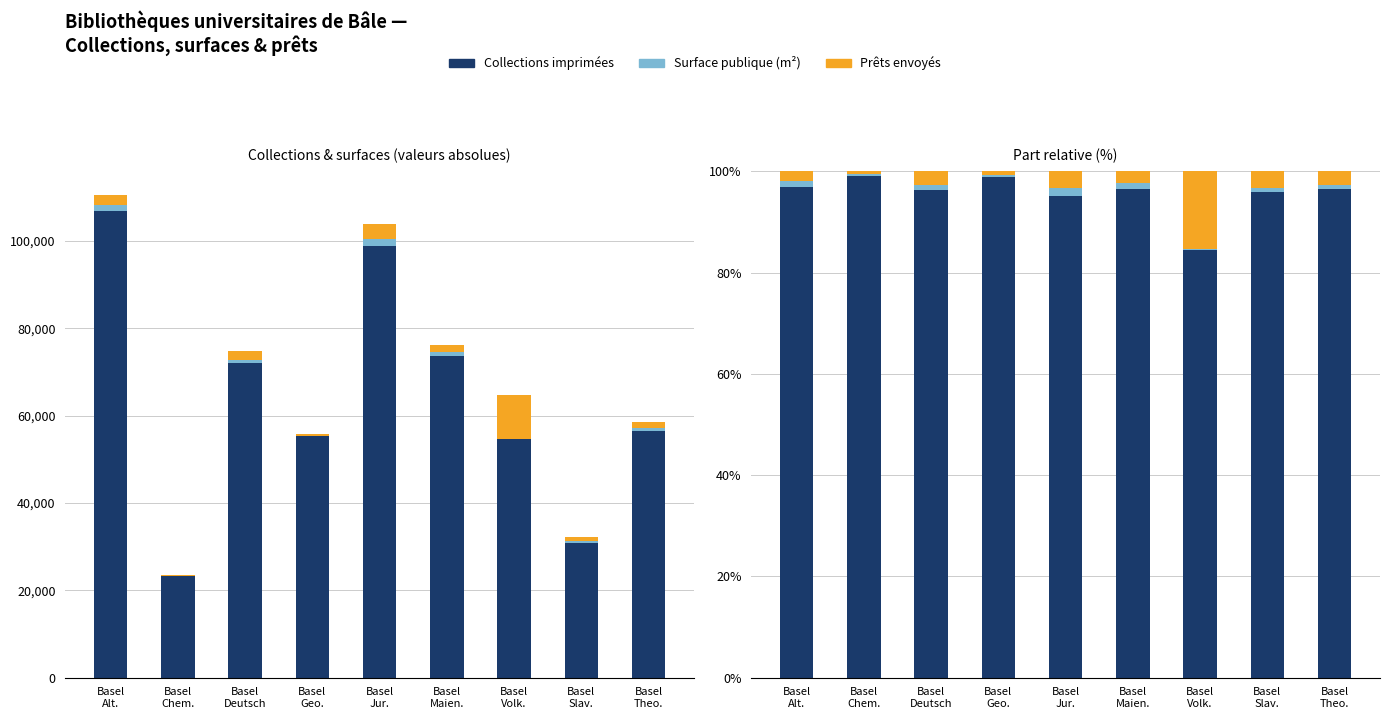

Reading right to left, transcribe all the data shown in this chart.

Collections imprimées: 96.5	95.8	84.5	96.6	95.0	99.0	96.4	99.0	96.8
Surface publique (m²): 524.0	282.0	98.0	780.0	1765.0	130.0	697.0	110.0	1339.0
Prêts envoyés: 2.6	3.3	15.3	2.4	3.3	0.8	2.7	0.6	1.9
Surface publique: 0.9	0.9	0.2	1.0	1.7	0.2	0.9	0.5	1.2